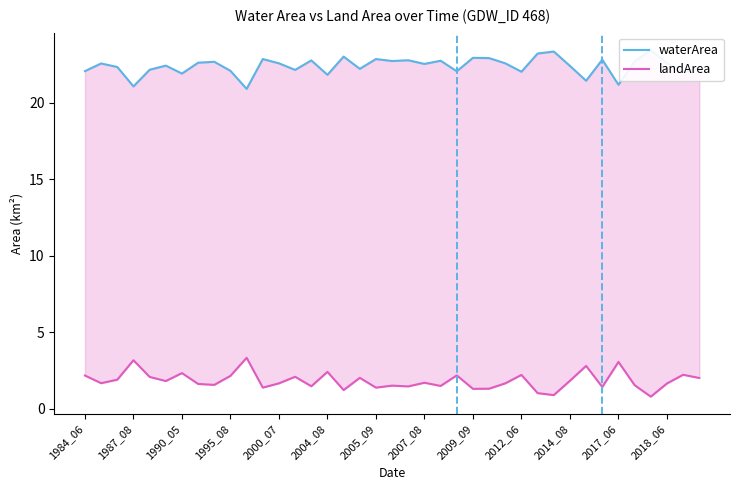

How many series are shown in this chart?

2